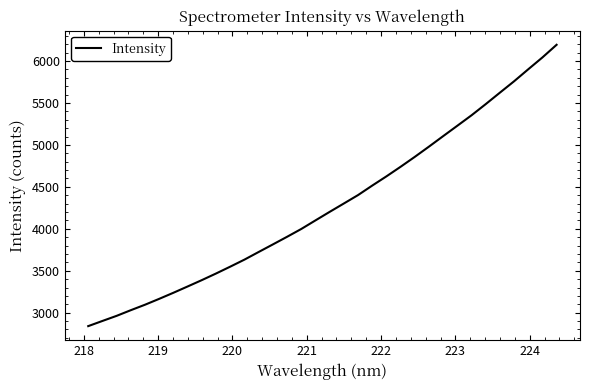

Is this an area chart (filled region under the line)?

No